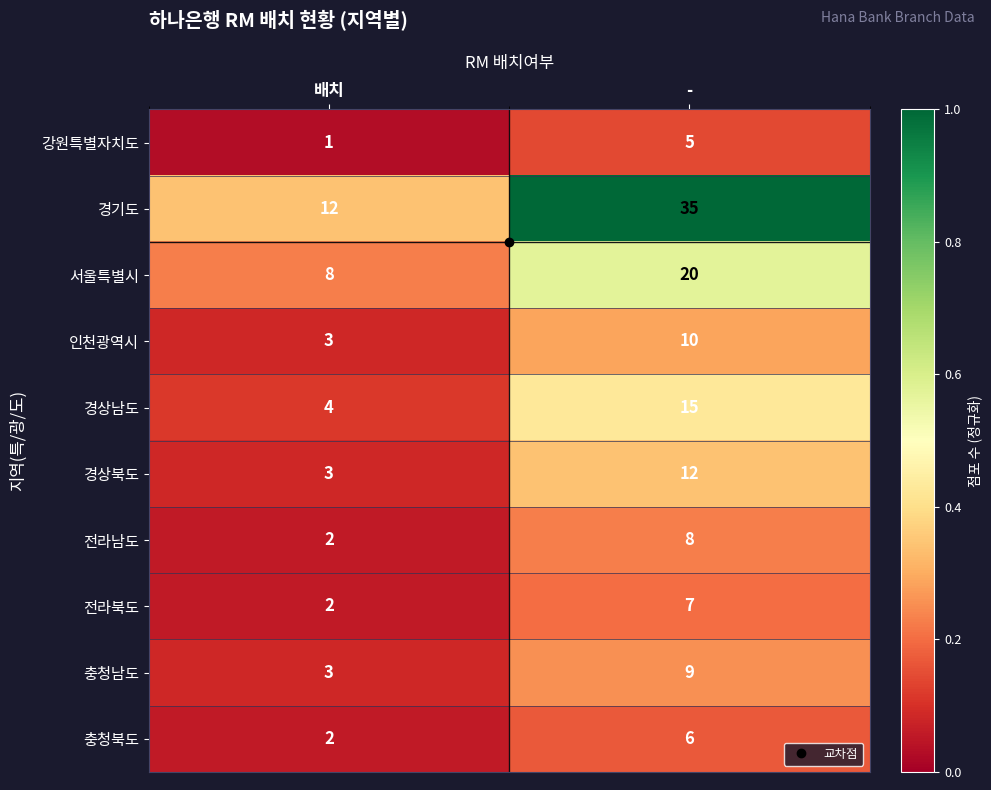

True or false: 충청북도 has a value of 6 at -.

True